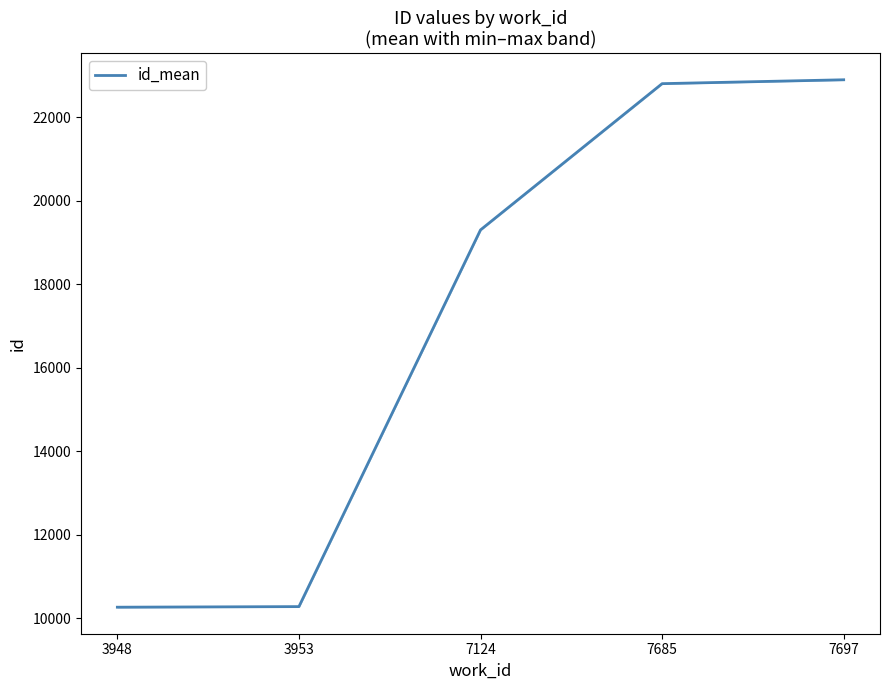

Reading left to right, list all the values displayed in this chart.

3948=10265.5	3953=10279.5	7124=19306.0	7685=22810.5	7697=22903.5